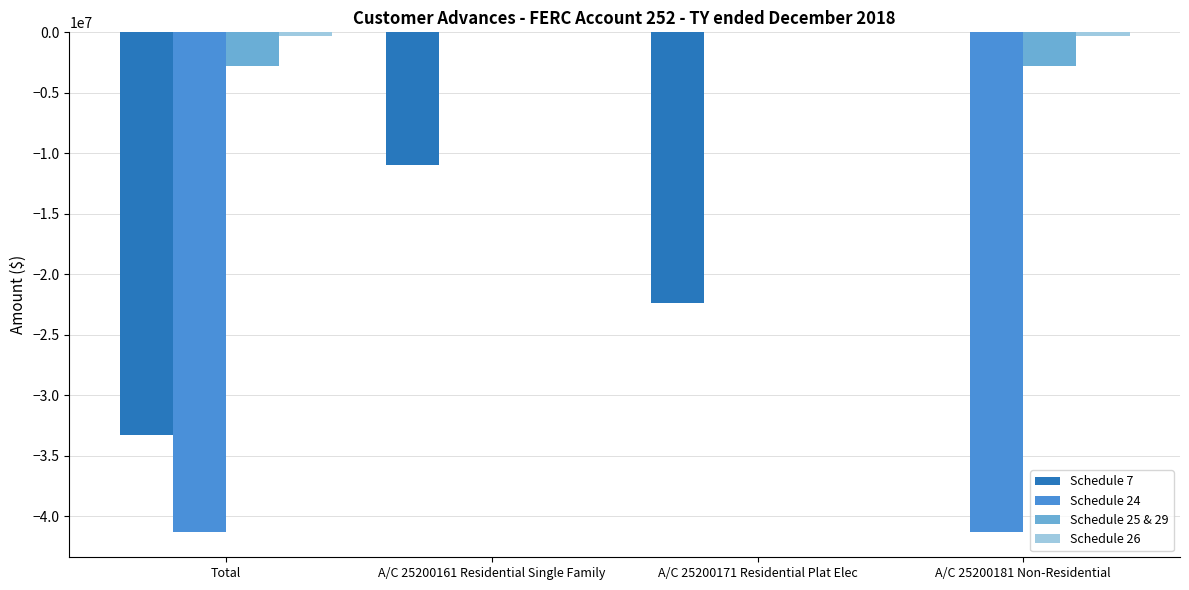

The value of Schedule 25 & 29 at A/C 25200171 Residential Plat Elec is 0.0. True or false?

True